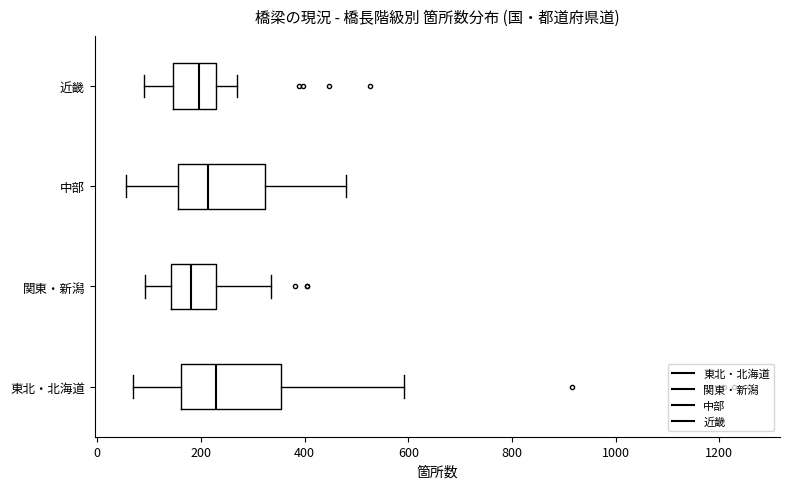

Reading bottom to top, transcribe this box plot: for each box, give where its median line is, the range the box spans, and where its two whiskers end, as read against the x-axis. The values are not printed on the chart, so give them approximately, as read against the axis.

東北・北海道: median 220, box 160 to 360, whiskers 60 to 600
関東・新潟: median 180, box 140 to 220, whiskers 100 to 340
中部: median 220, box 160 to 320, whiskers 60 to 480
近畿: median 200, box 140 to 220, whiskers 100 to 280